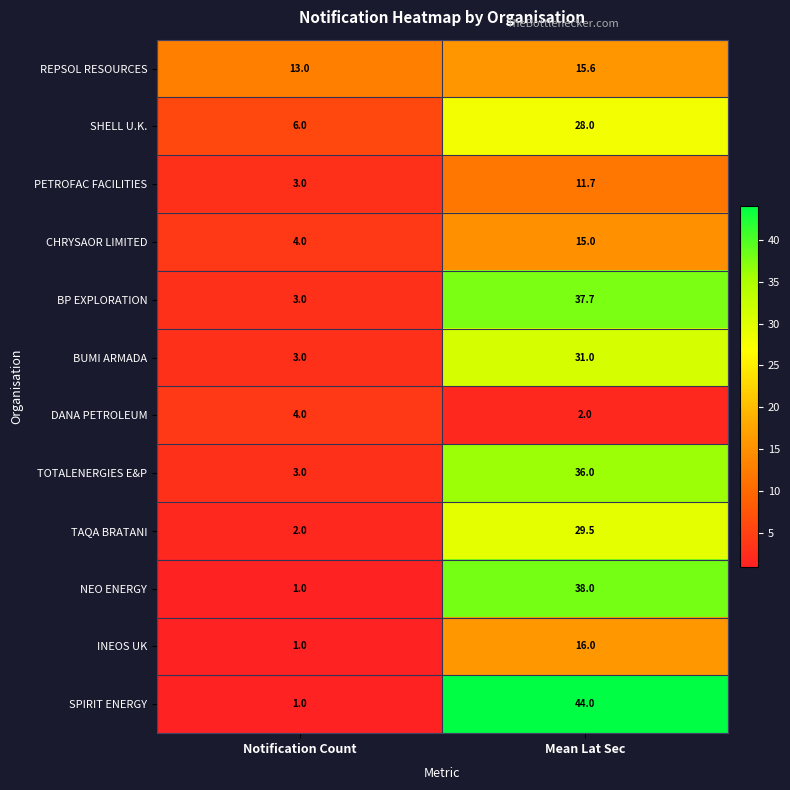

At how many categories does at least one series exceed 42?

1